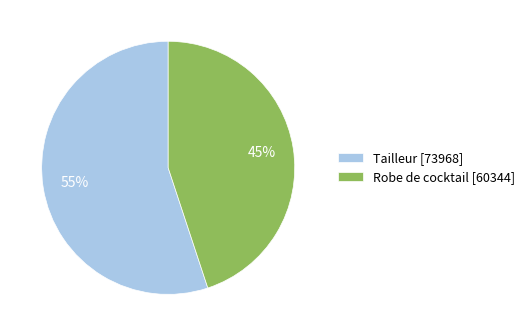

Between Robe de cocktail and Tailleur, which is larger?

Tailleur